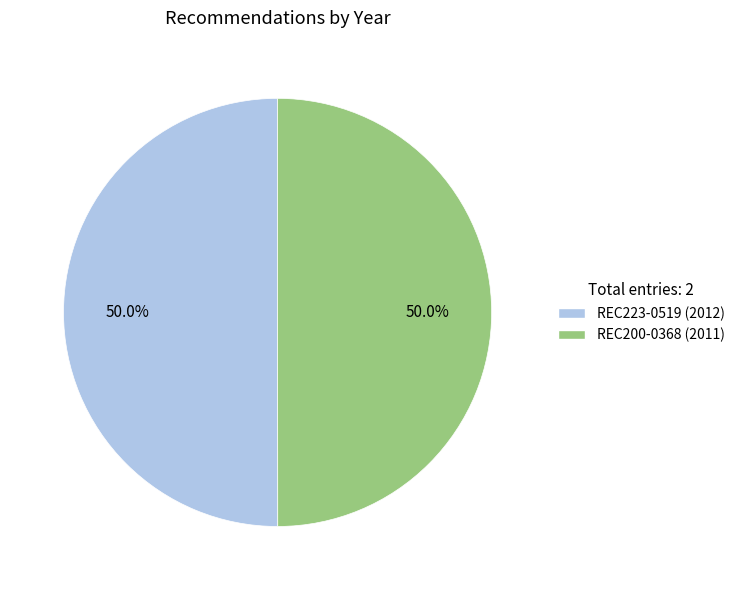

To the nearest percent, what percentage of the pie is REC200-0368?

50%